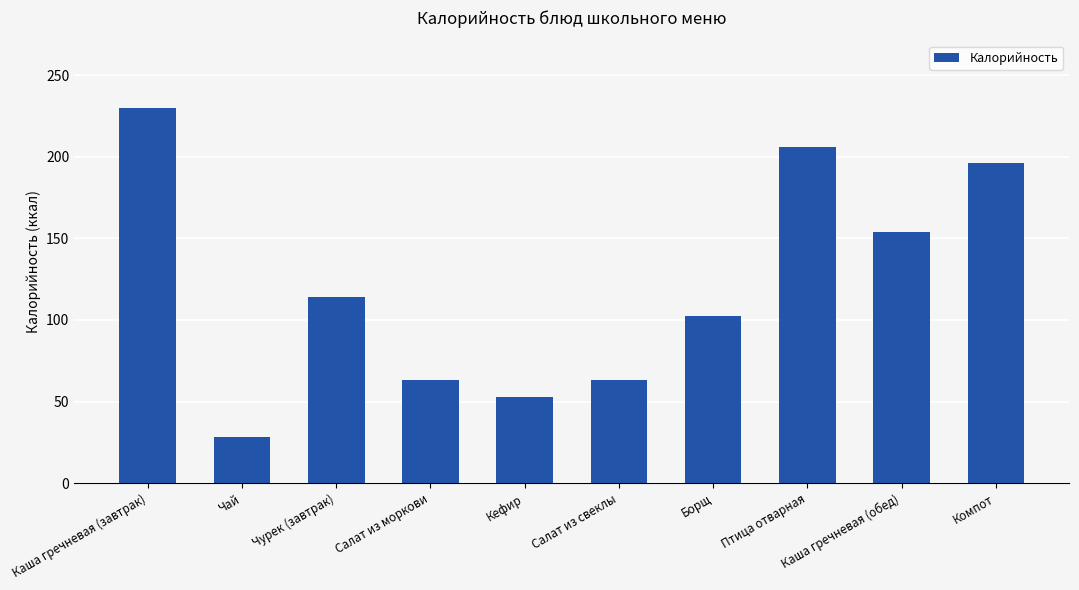

What is the difference between the values at Салат из свеклы and Борщ?

39.5